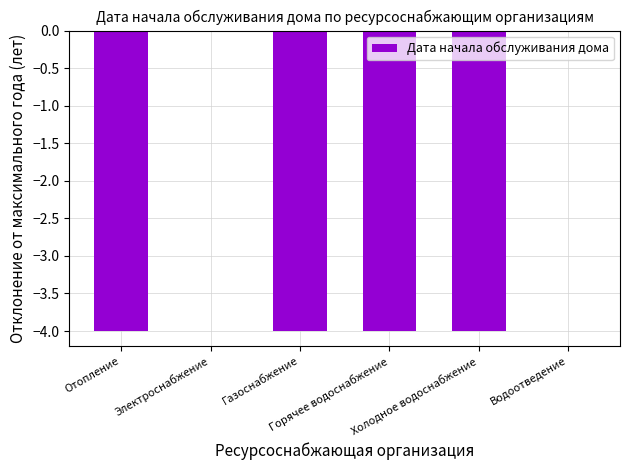

What is the sum of all values?

-16